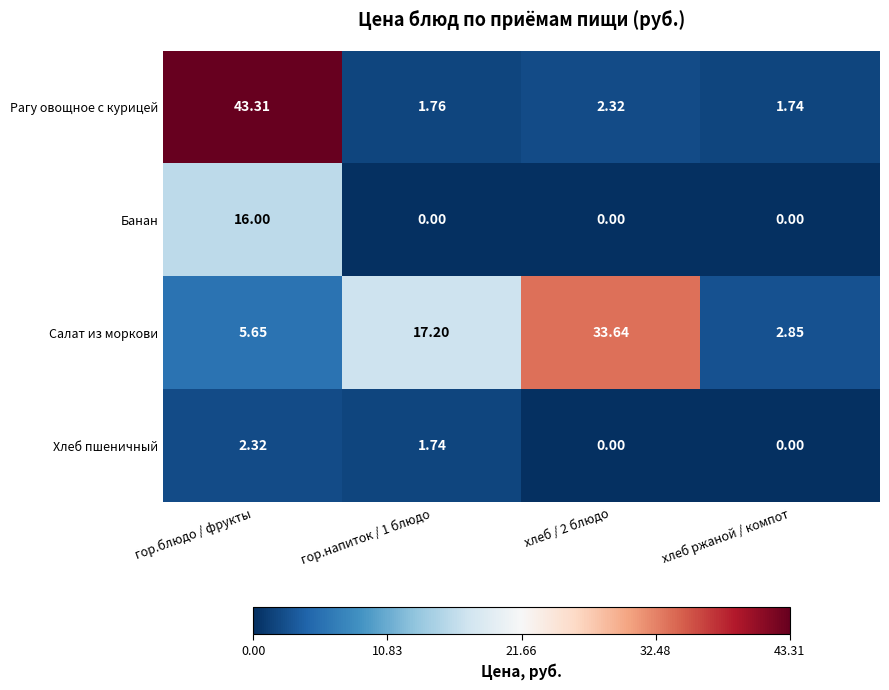

Rank the series at гор.блюдо / фрукты from lowest to highest value.

Хлеб пшеничный, Салат из моркови, Банан, Рагу овощное с курицей